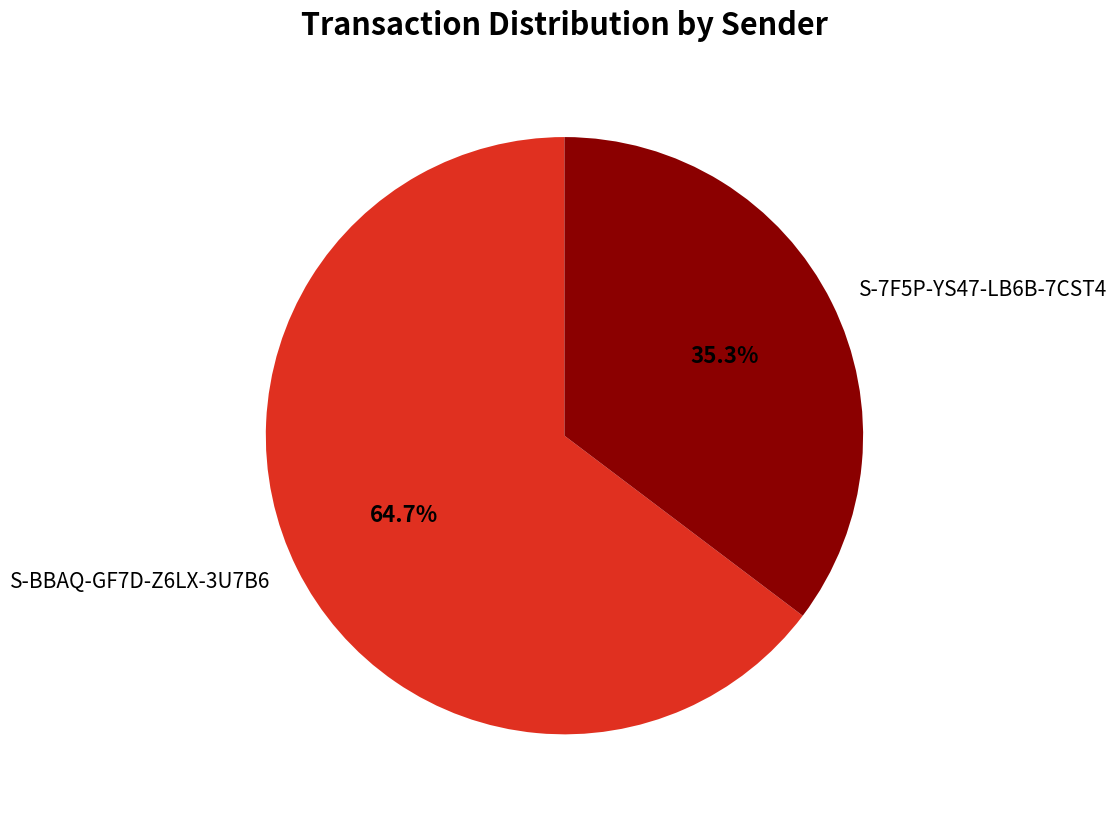

Which slice is the largest?

S-BBAQ-GF7D-Z6LX-3U7B6